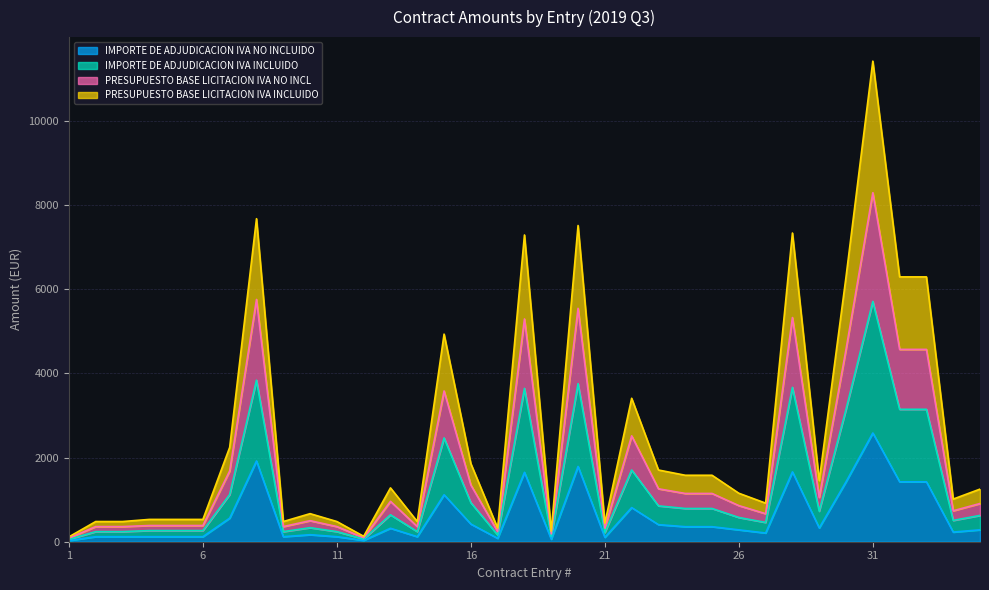

What is the total value across all series at 8?

19200.0